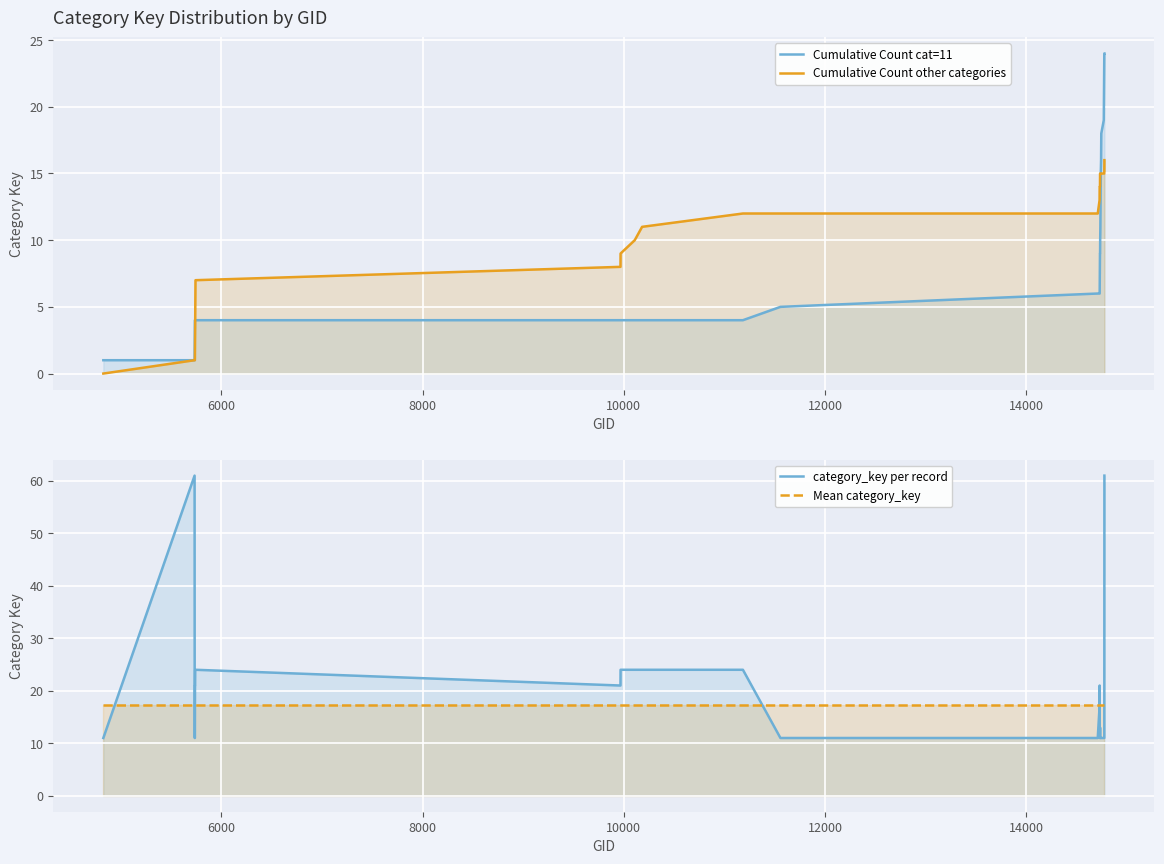

Is the value of category_key per record at 7 greater than the value of Mean category_key at 14?

Yes